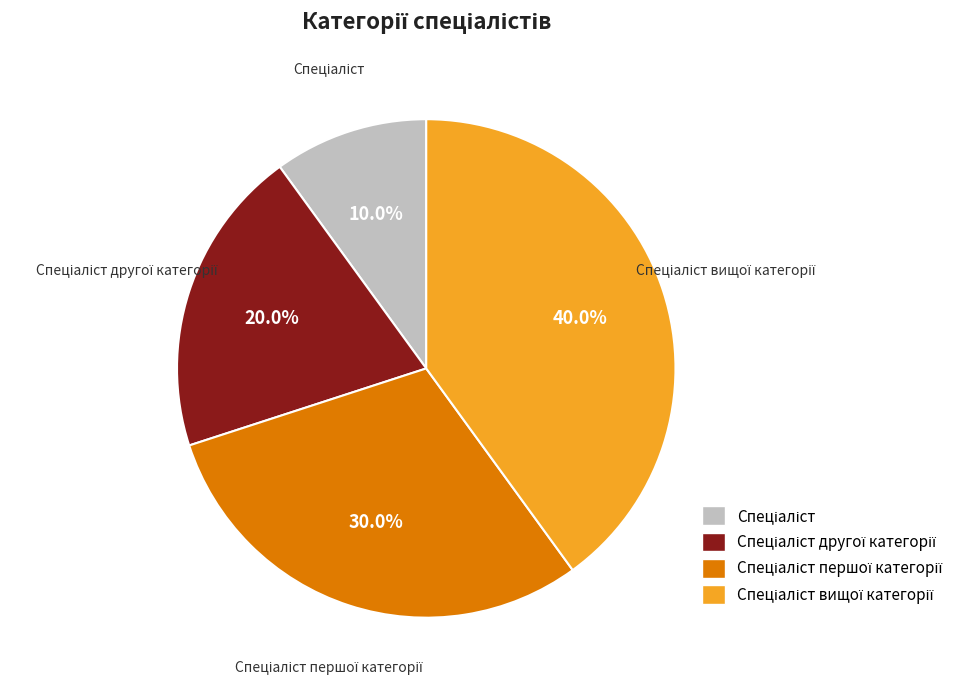

Is there a majority slice in this chart?

No